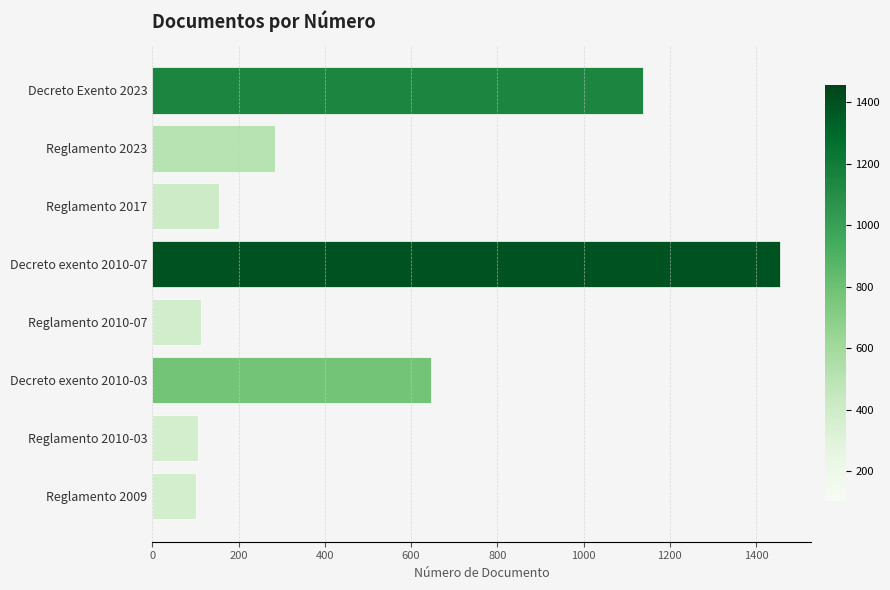

The value at Decreto exento 2010-07 is 1455. True or false?

True